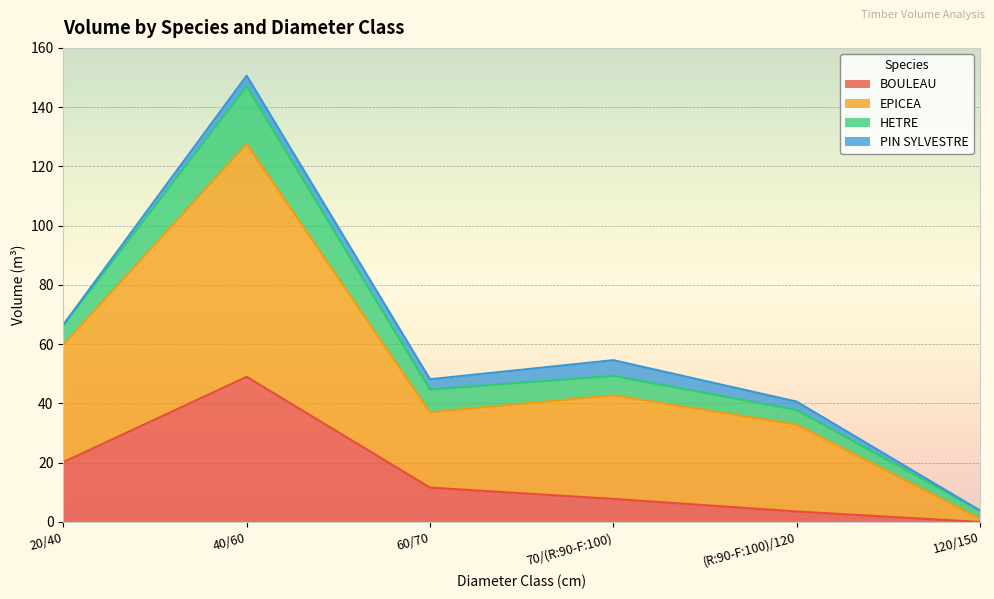

How many positive values does the BOULEAU series have?

5